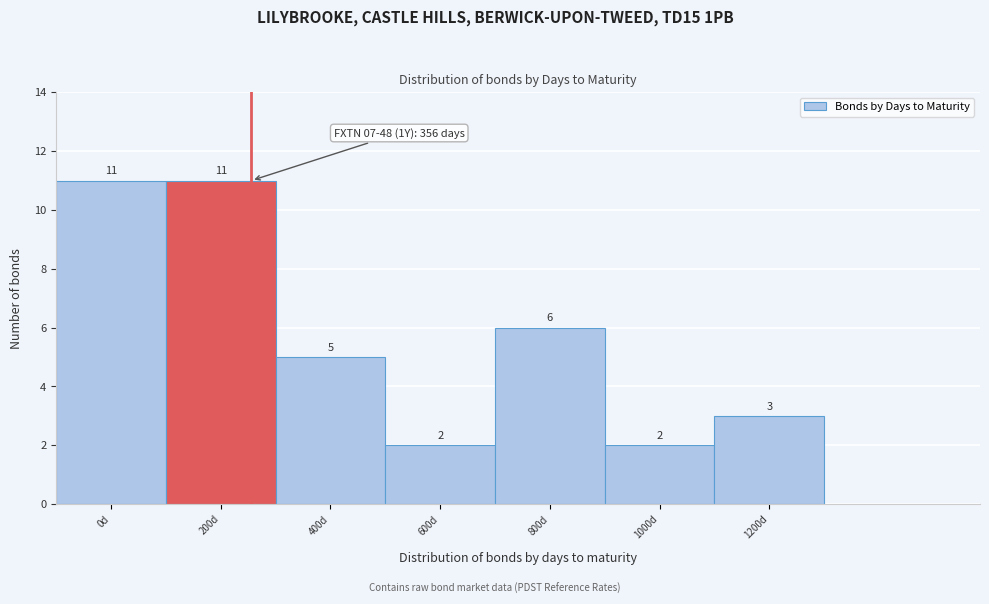

Reading left to right, list all the values displayed in this chart.

0d=11	200d=11	400d=5	600d=2	800d=6	1000d=2	1200d=3